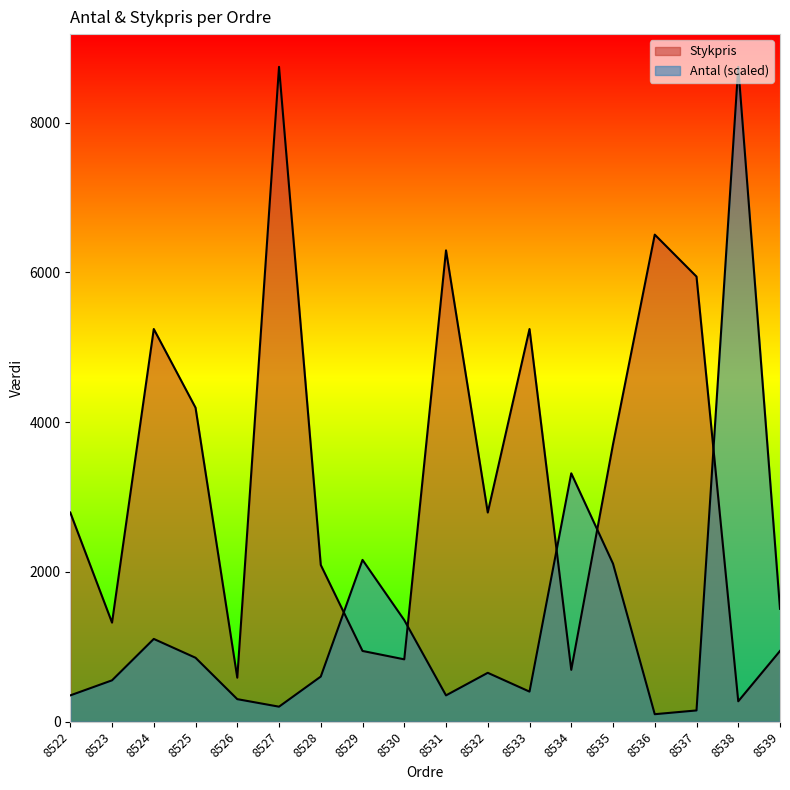

How many lines are shown in the chart?

2